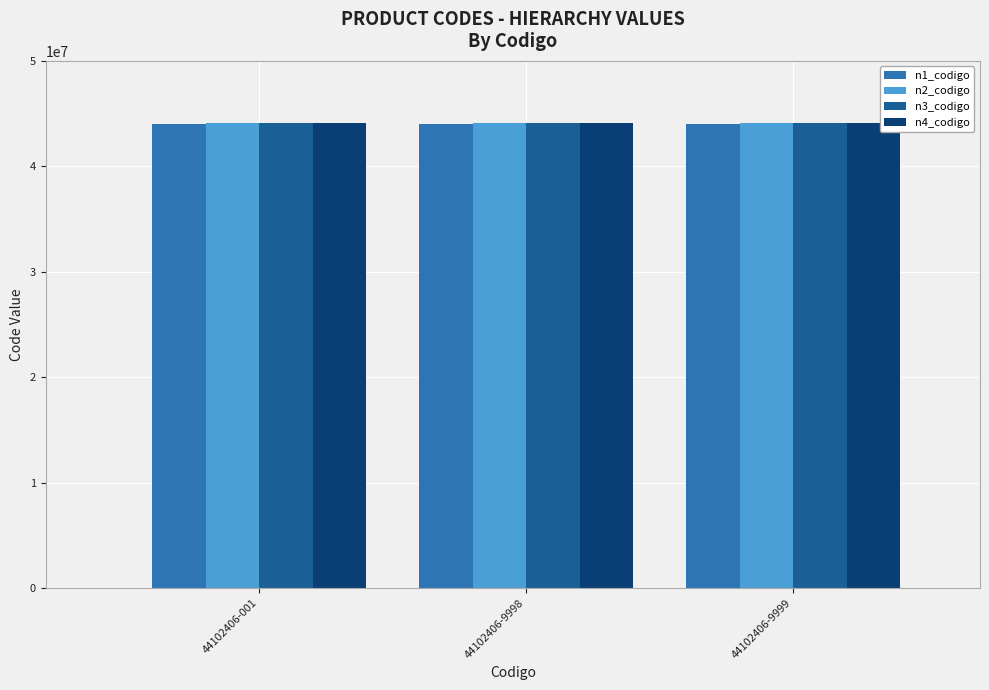

What is the total value across all series at 44102406-9999?

176304806